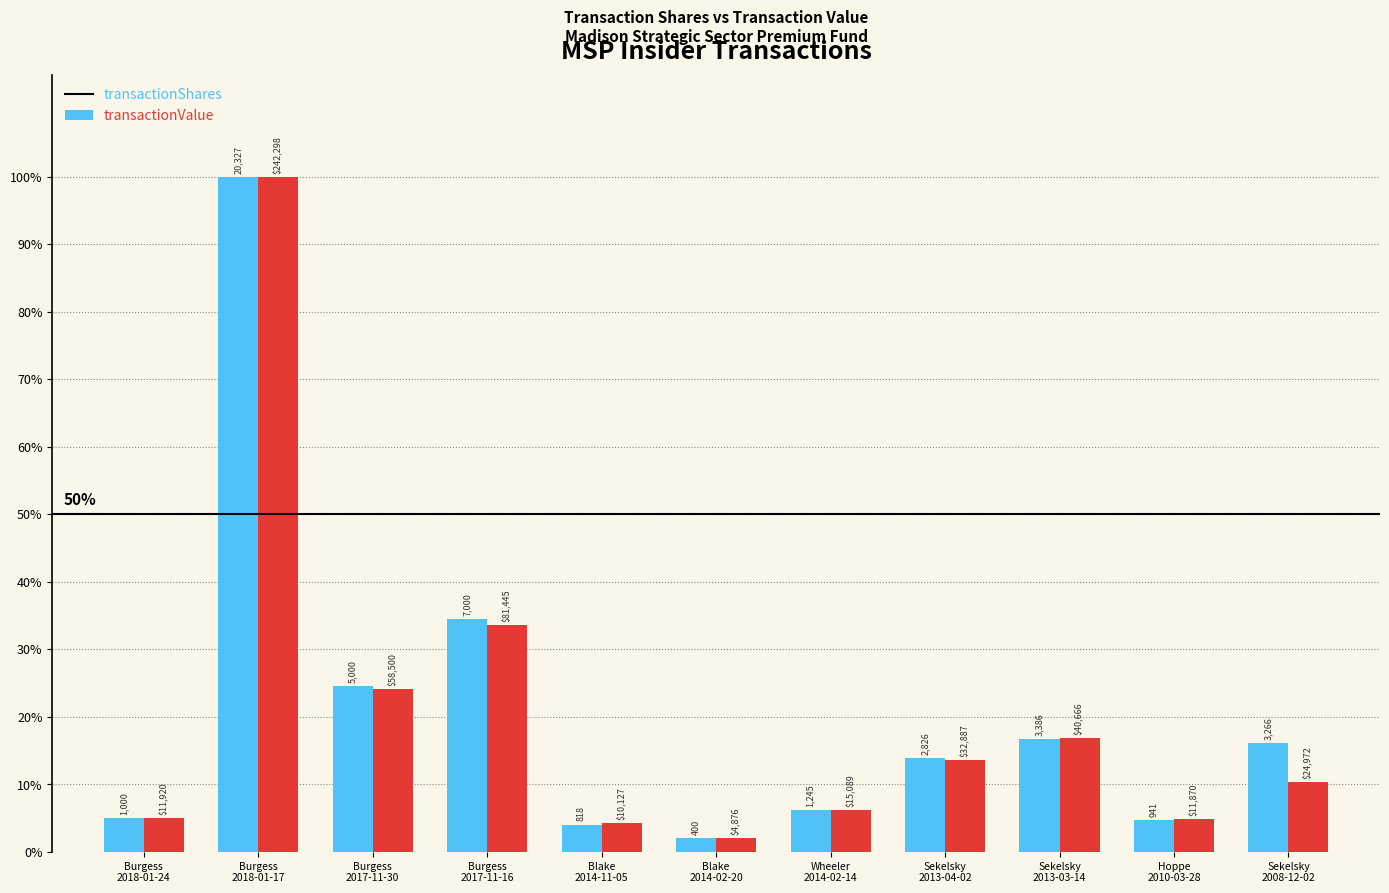

Are the bars horizontal?

No